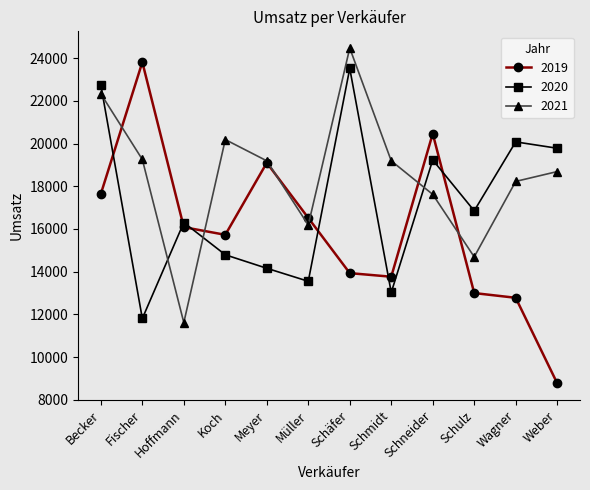

How many lines are shown in the chart?

3